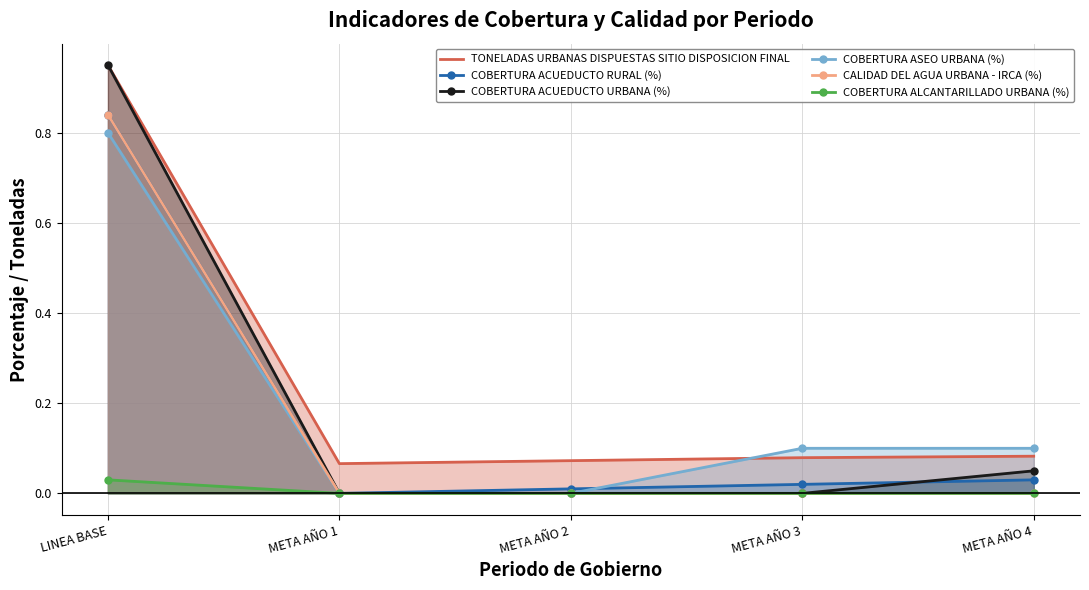

The COBERTURA ASEO URBANA (%) series shows 0.1 at META AÑO 3. True or false?

True